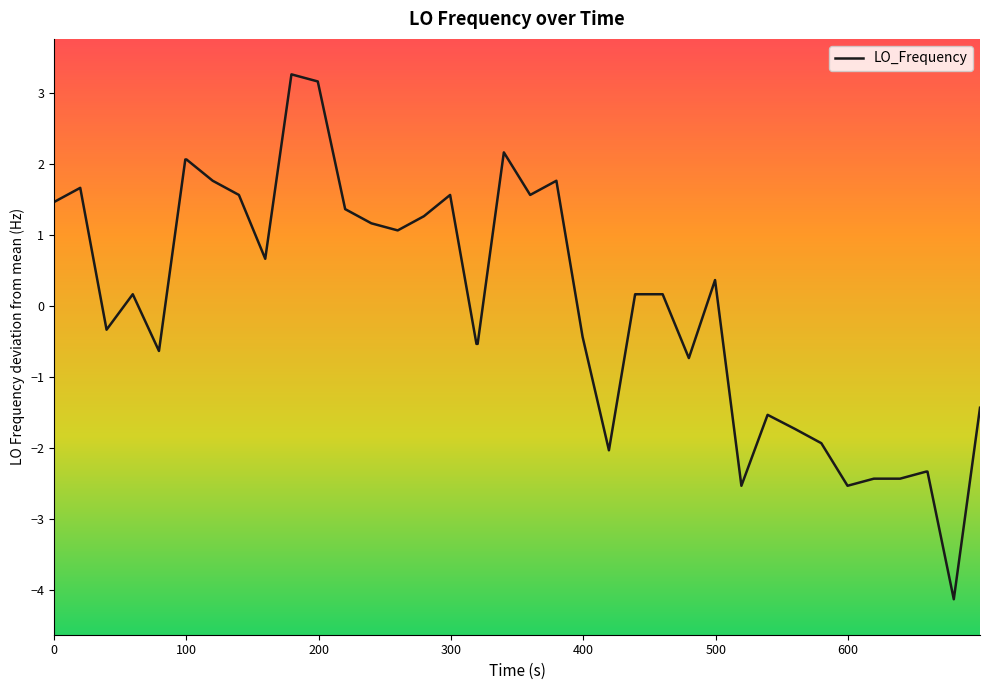

What is the maximum value shown in the chart?

3.3